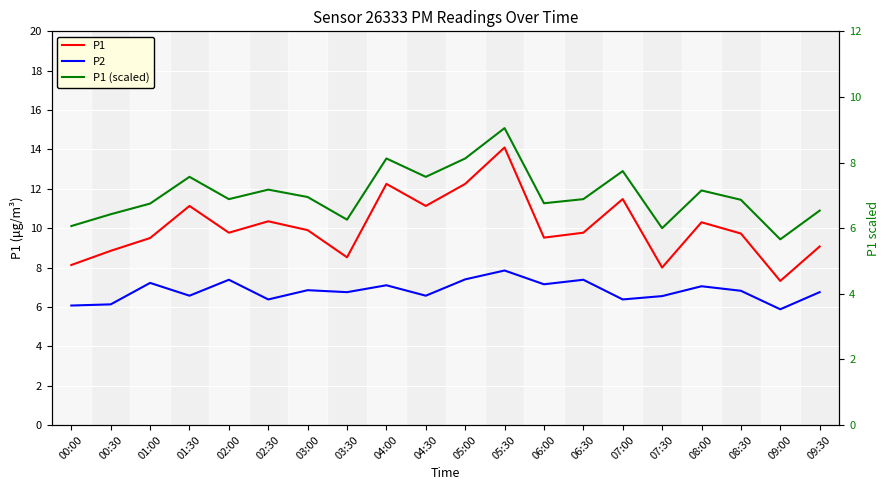

What are all the series names shown in the legend?

P1, P2, P1 (scaled)